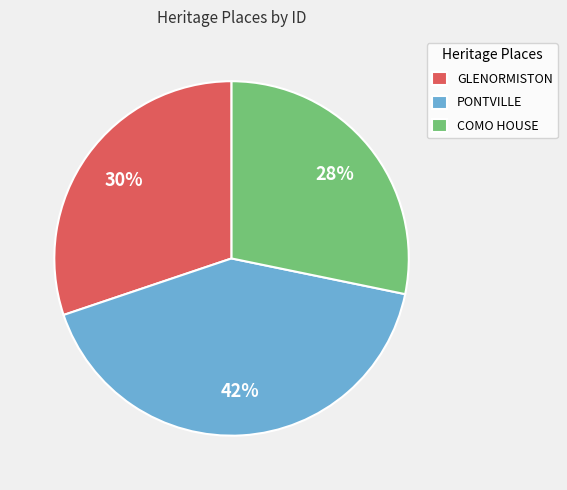

To the nearest percent, what portion does COMO HOUSE represent?

28%